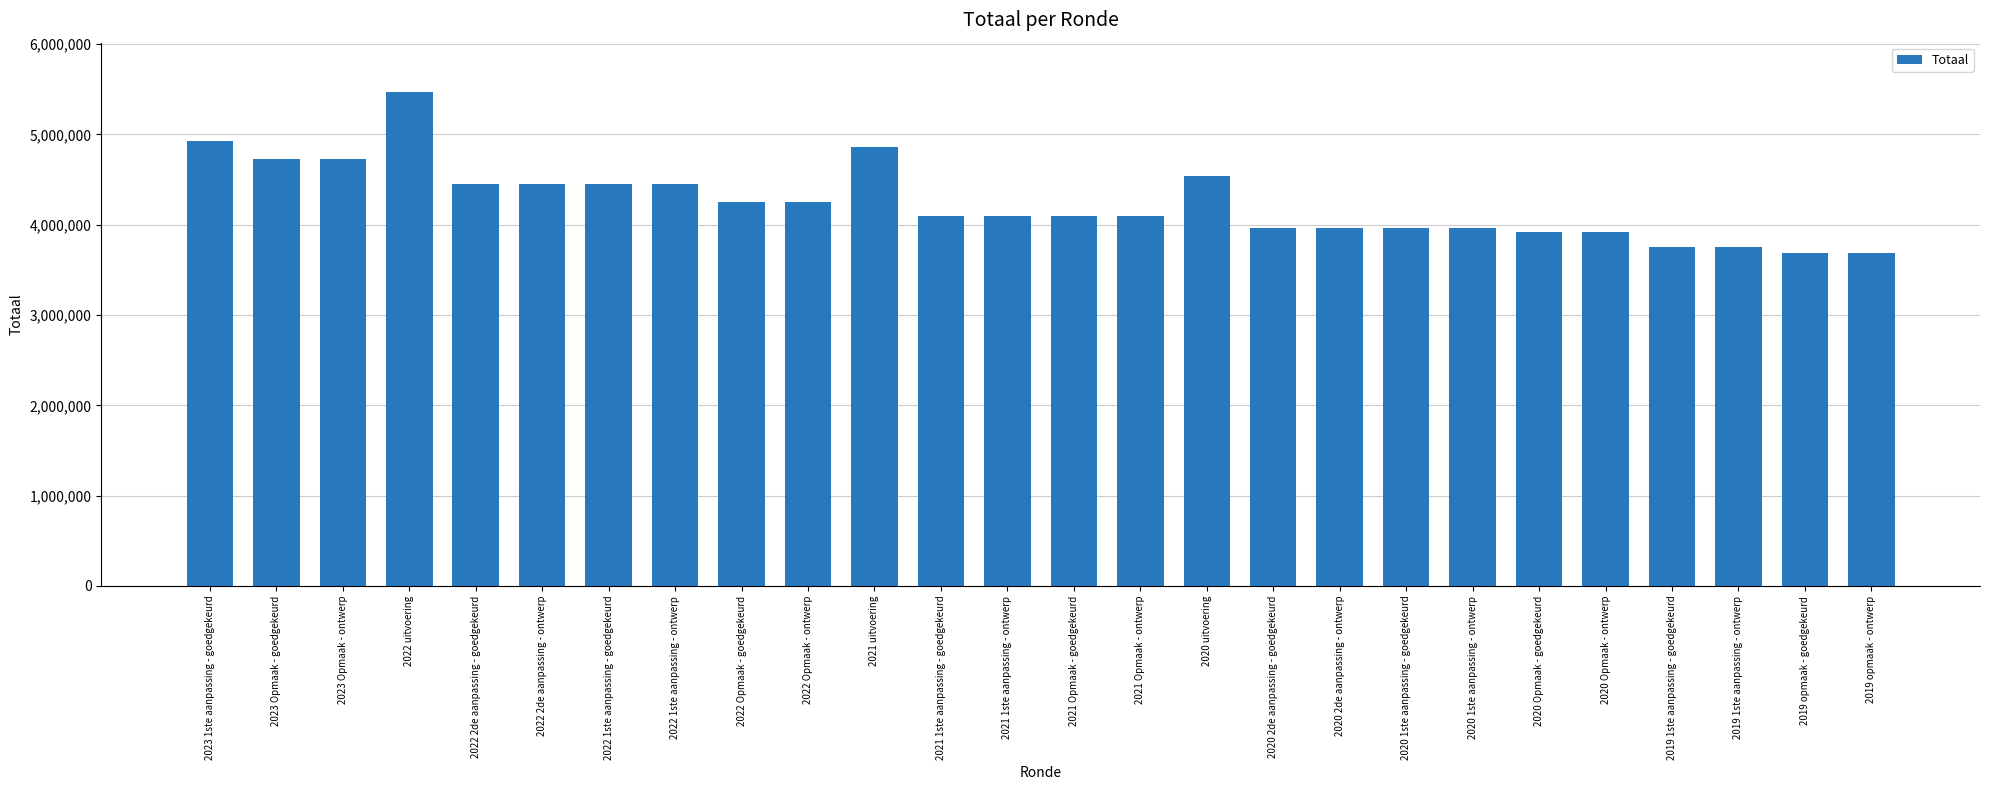

The chart shows a value of 5097743 at 2019 opmaak - ontwerp. True or false?

False